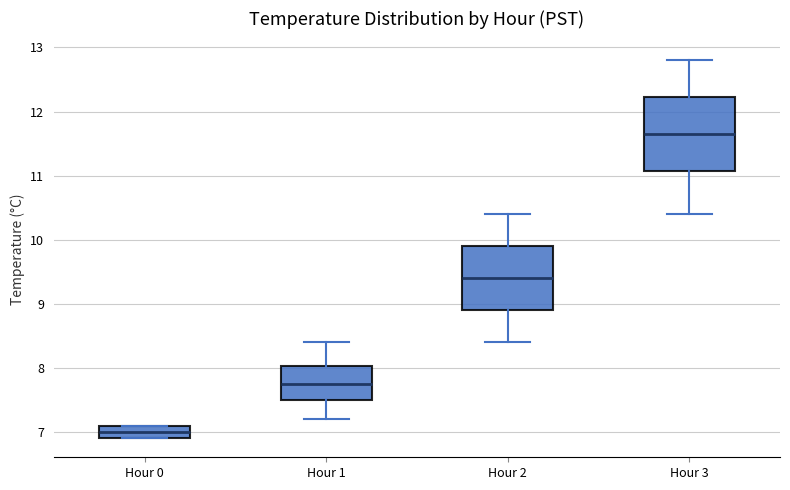

Where is the lower edge of the box for Hour 3 on the y-axis? The values are not printed on the chart, so give them approximately, as read against the axis.

11.1